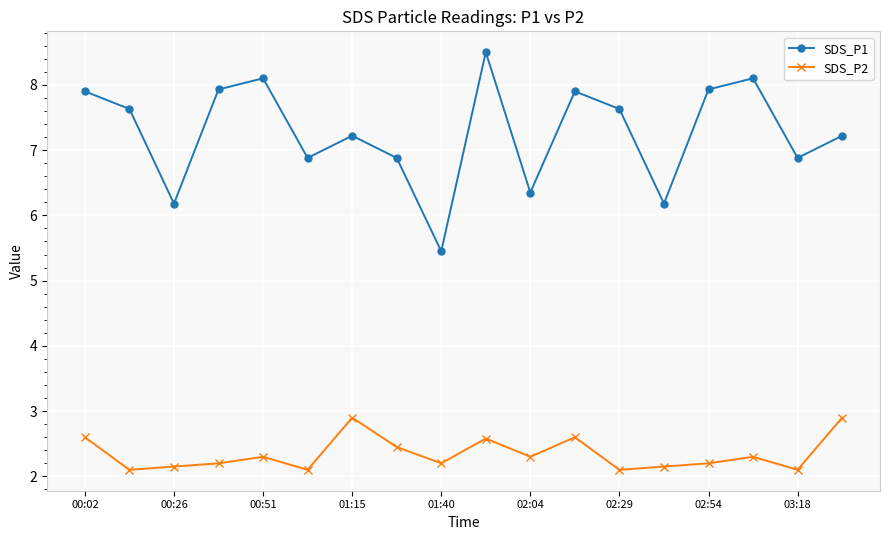

Which series has the largest range (max minus min)?

SDS_P1